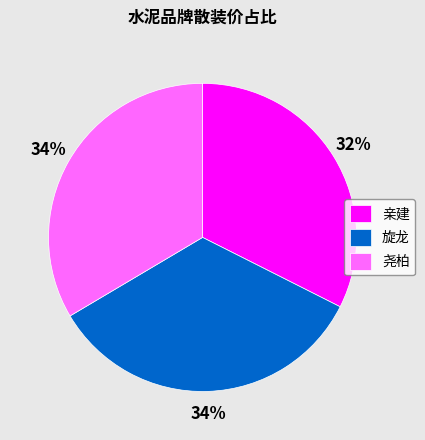

How many segments does this pie chart have?

3